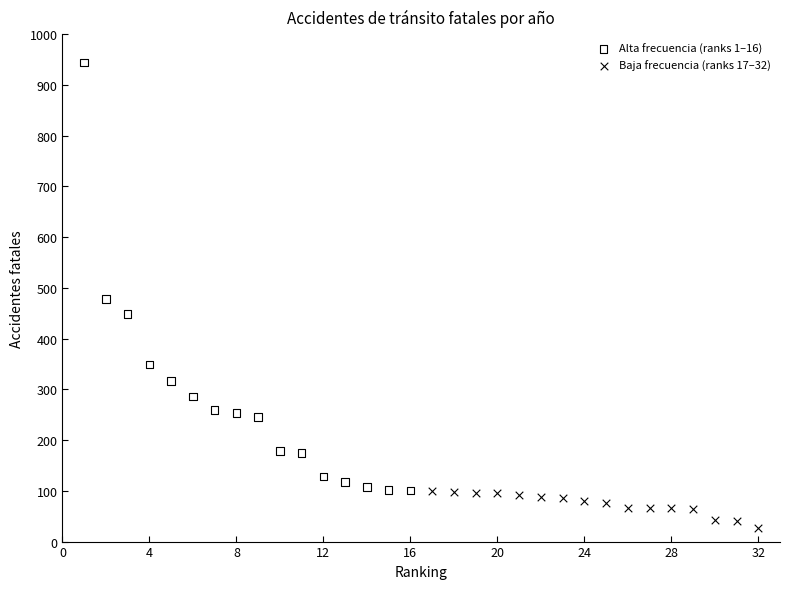

Which series contains the highest Y value?

Alta frecuencia (ranks 1–16)